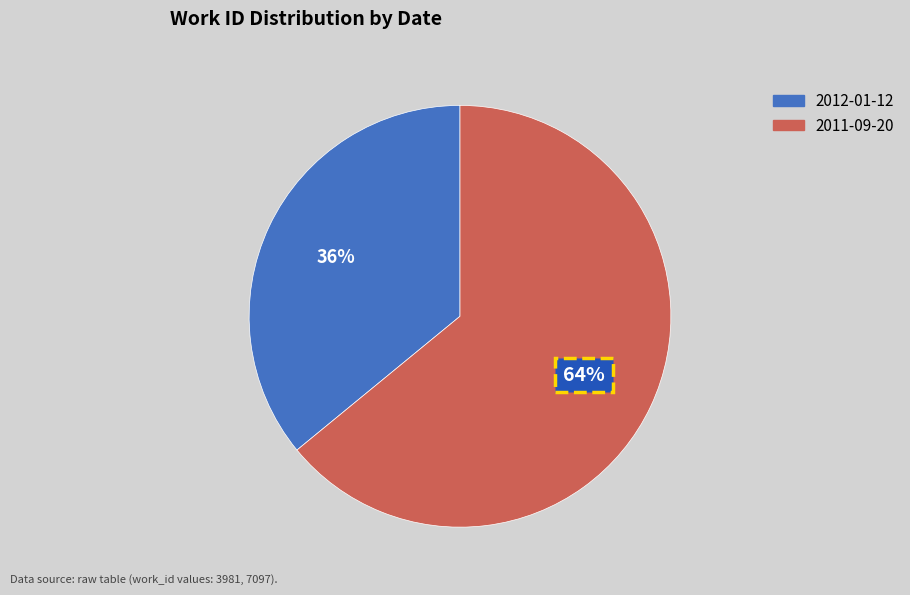

Count the number of slices in the pie.

2